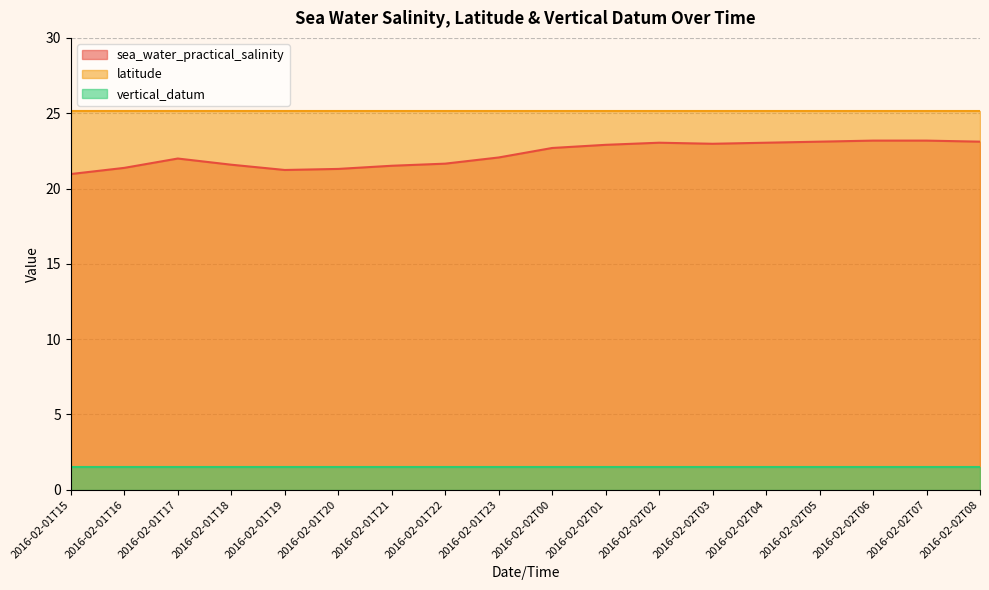

What is the difference between the maximum and minimum values in the sea_water_practical_salinity series?

2.2